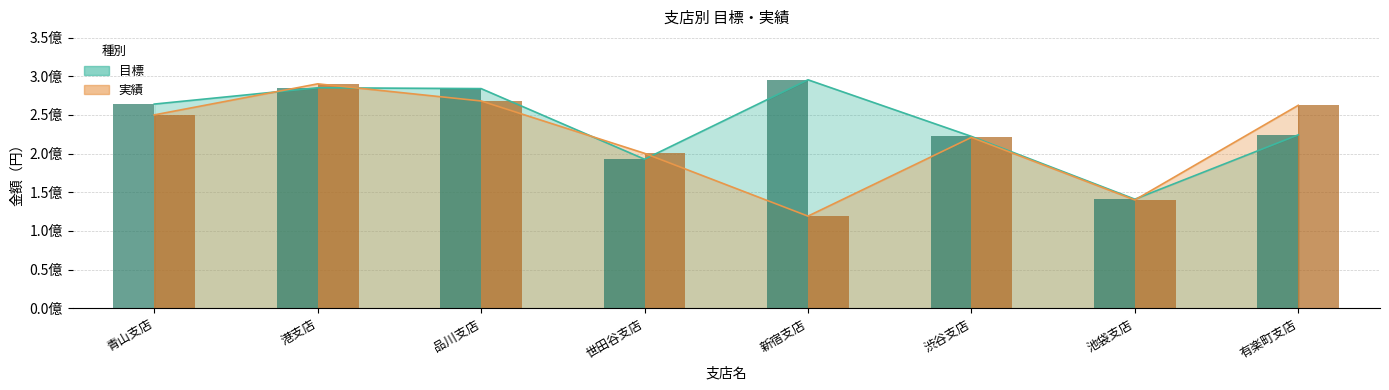

What is the maximum value for 実績?

290160000